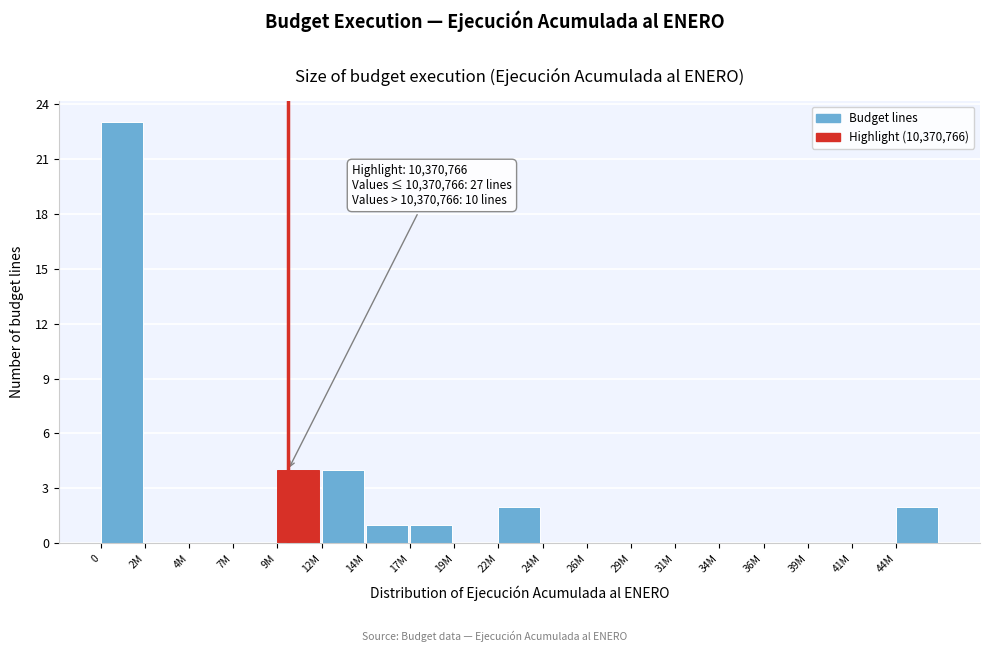

Reading left to right, extract all data points from this chart.

0=23	2M=0	4M=0	7M=0	9M=4	12M=4	14M=1	17M=1	19M=0	22M=2	24M=0	26M=0	29M=0	31M=0	34M=0	36M=0	39M=0	41M=0	44M=2